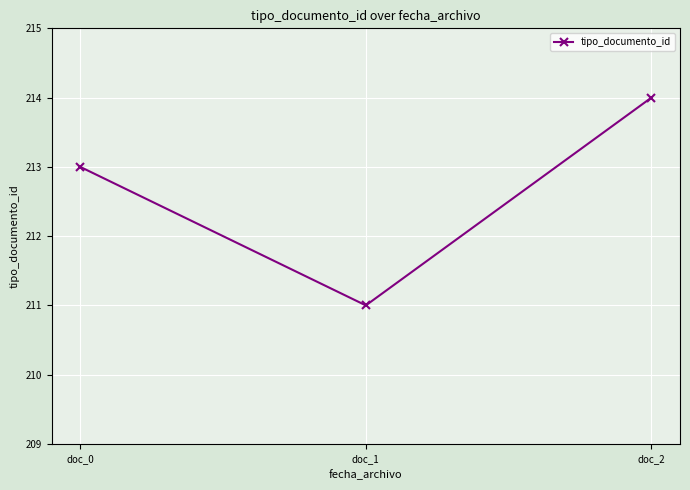

What is the approximate value at doc_2?

214